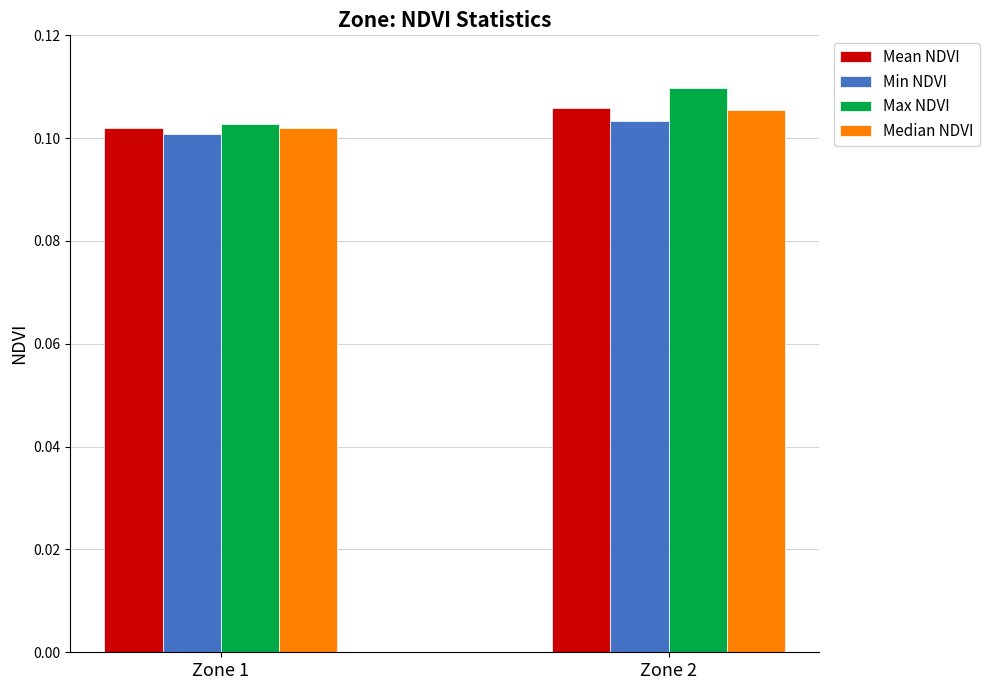

At which label does Mean NDVI reach its minimum?

Zone 1